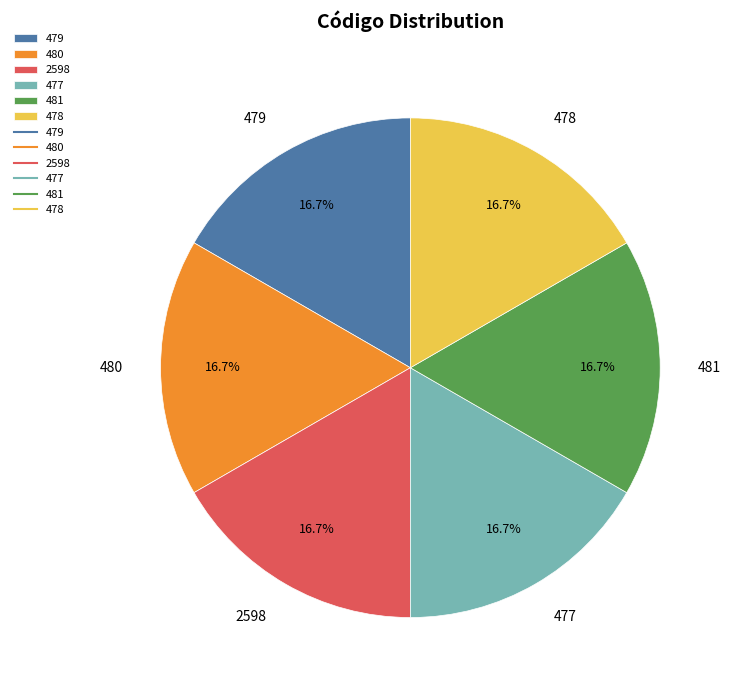

How many slices are in this pie chart?

6